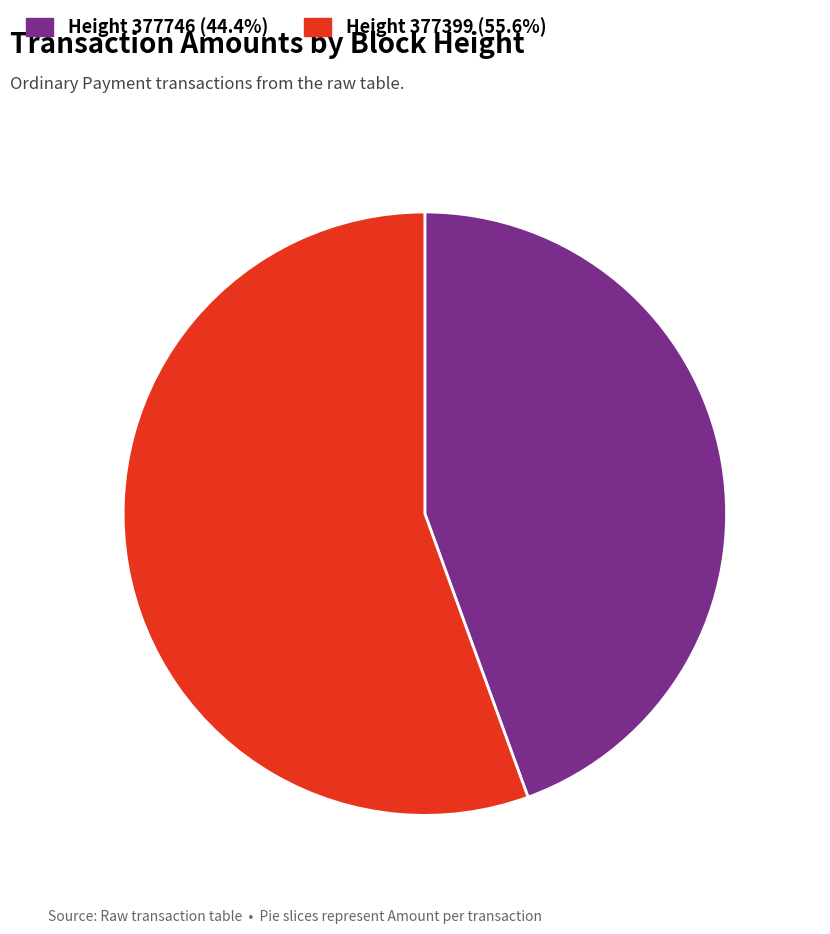

Is there a majority slice in this chart?

Yes